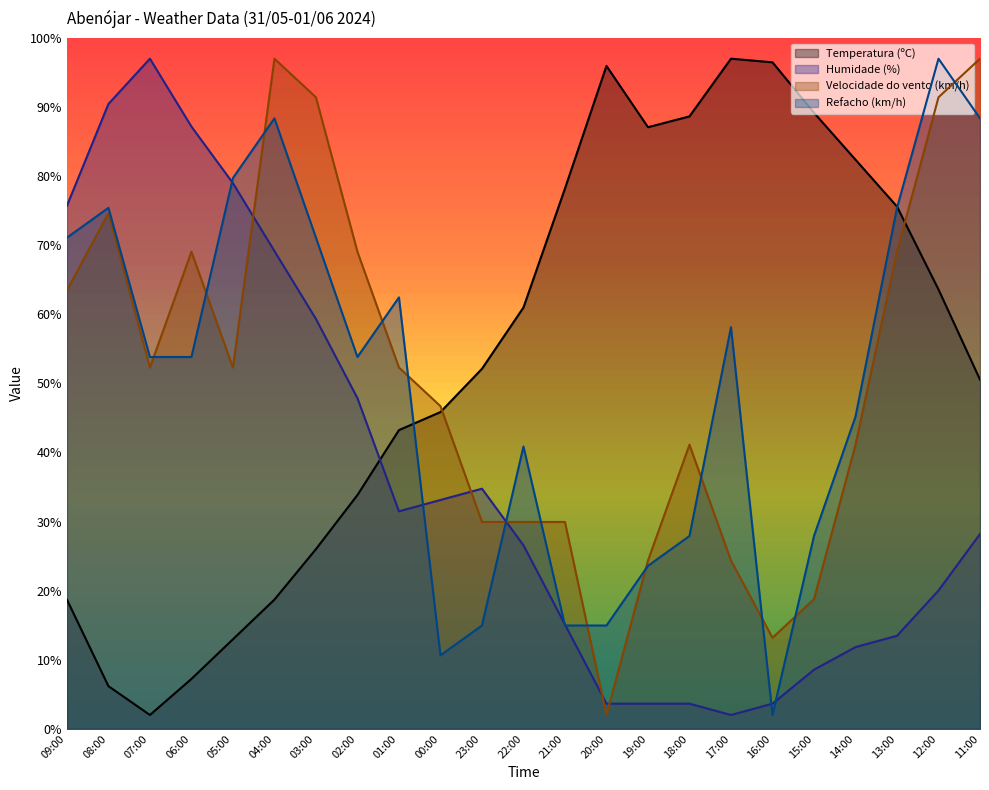

What position from the right is 09:00?

23